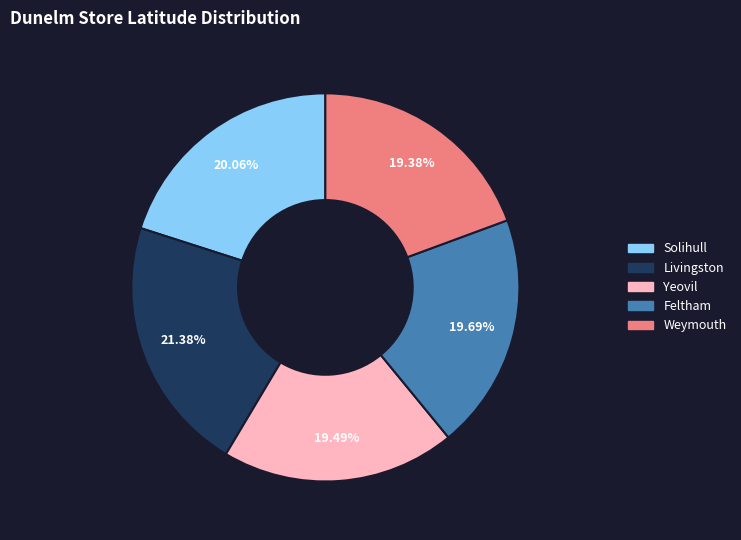

Which category has the biggest portion of the pie?

Livingston